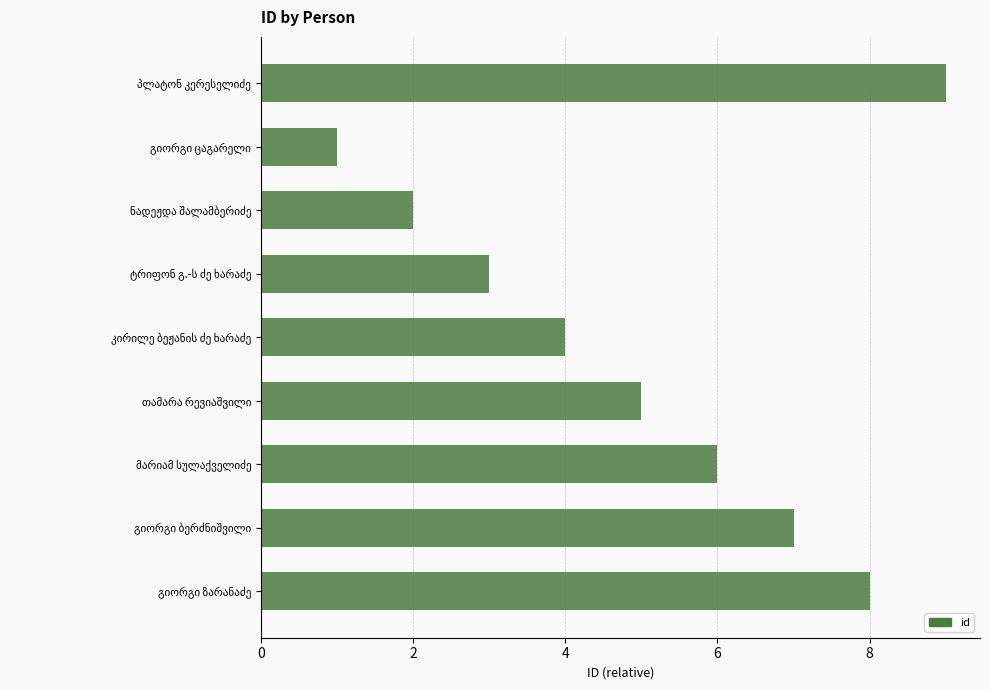

What is the sum of all values?

45